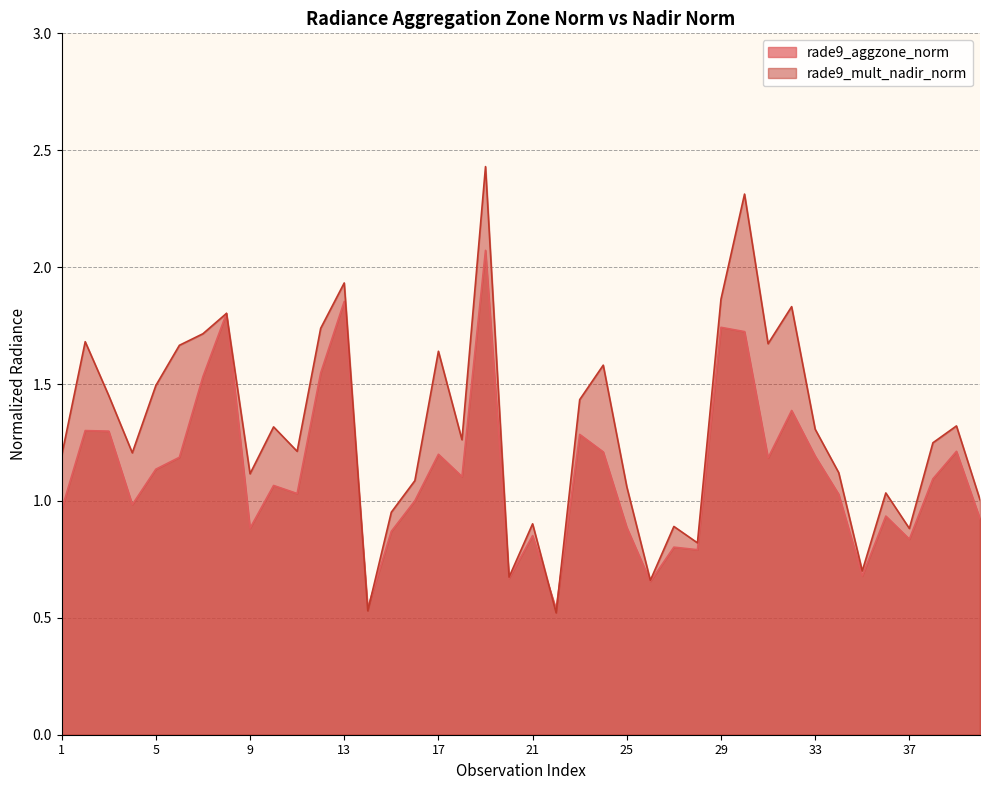

What is the sum of all rade9_mult_nadir_norm values?

52.3